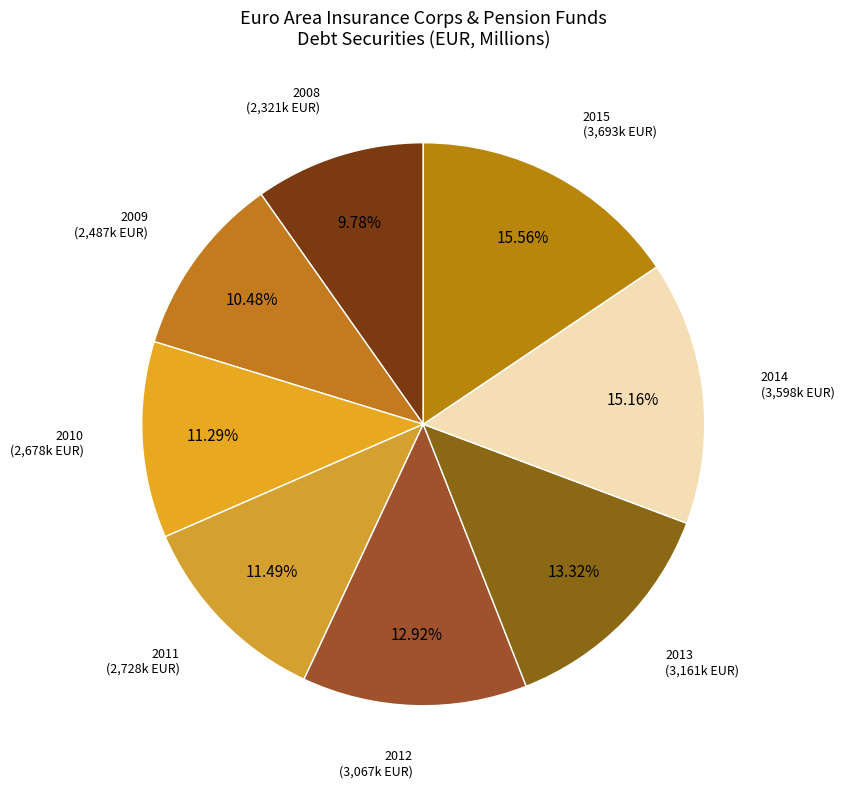

Does any single category account for the majority?

No